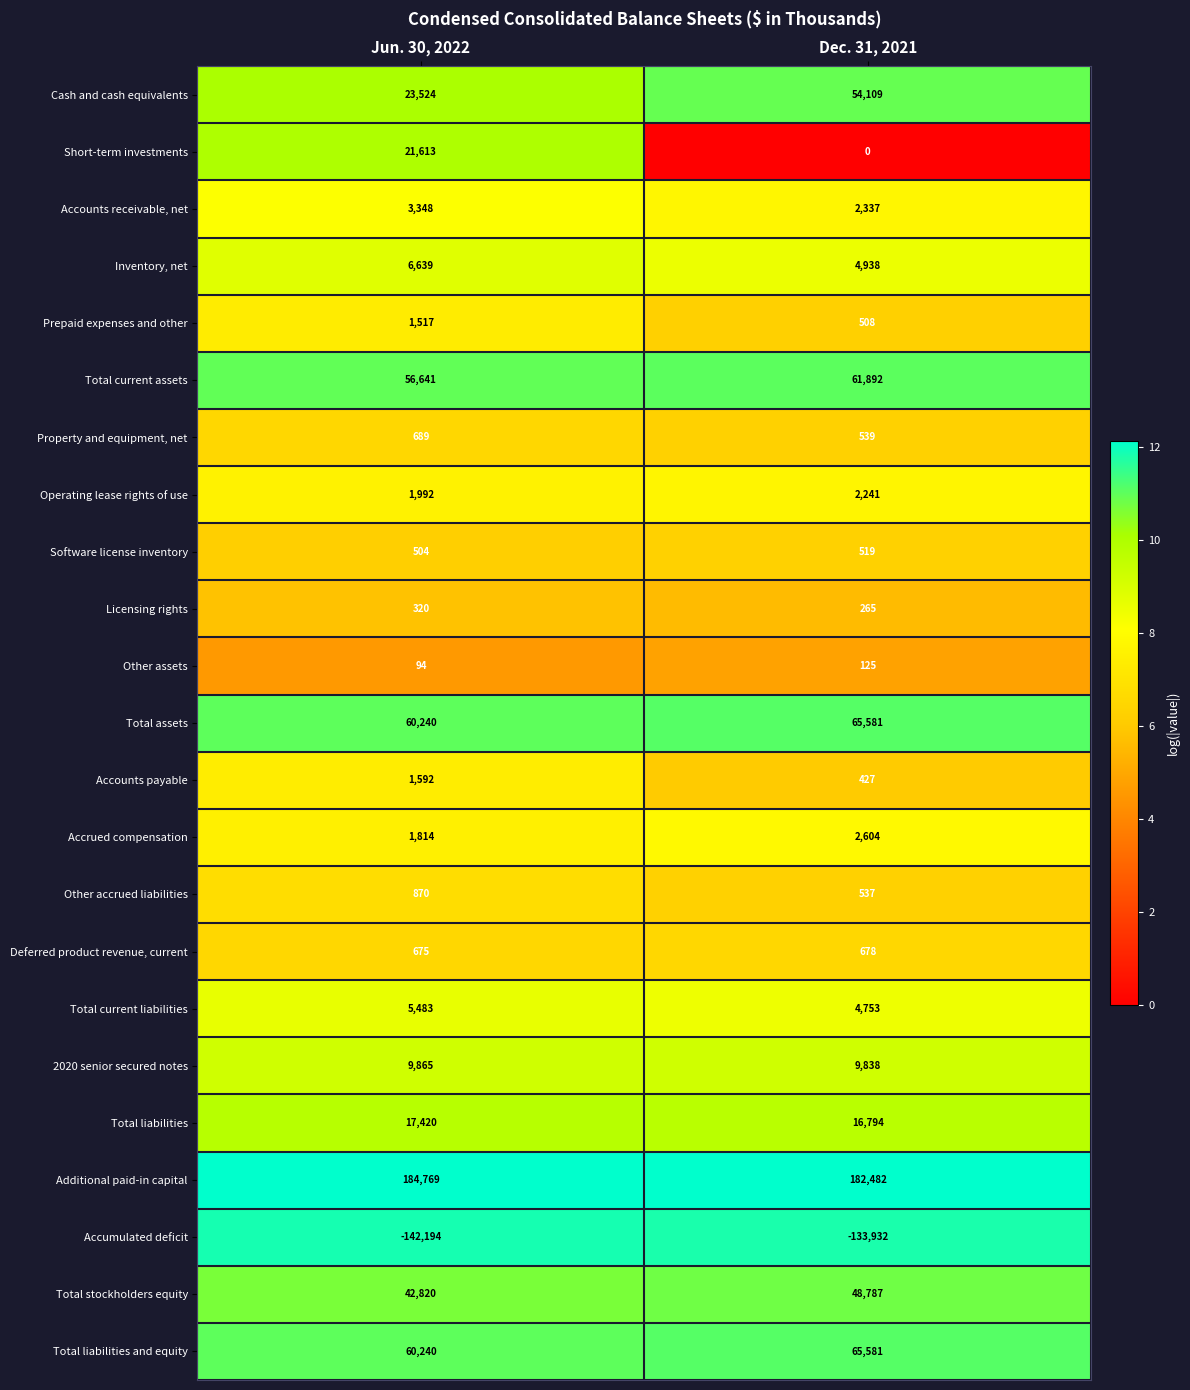

What is the total value across all series at Dec. 31, 2021?

391603